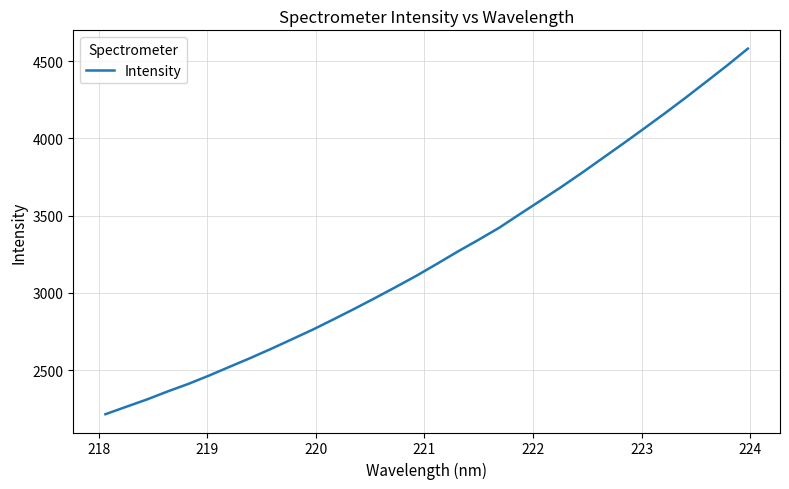

What is the difference between the maximum and minimum values?

2365.6